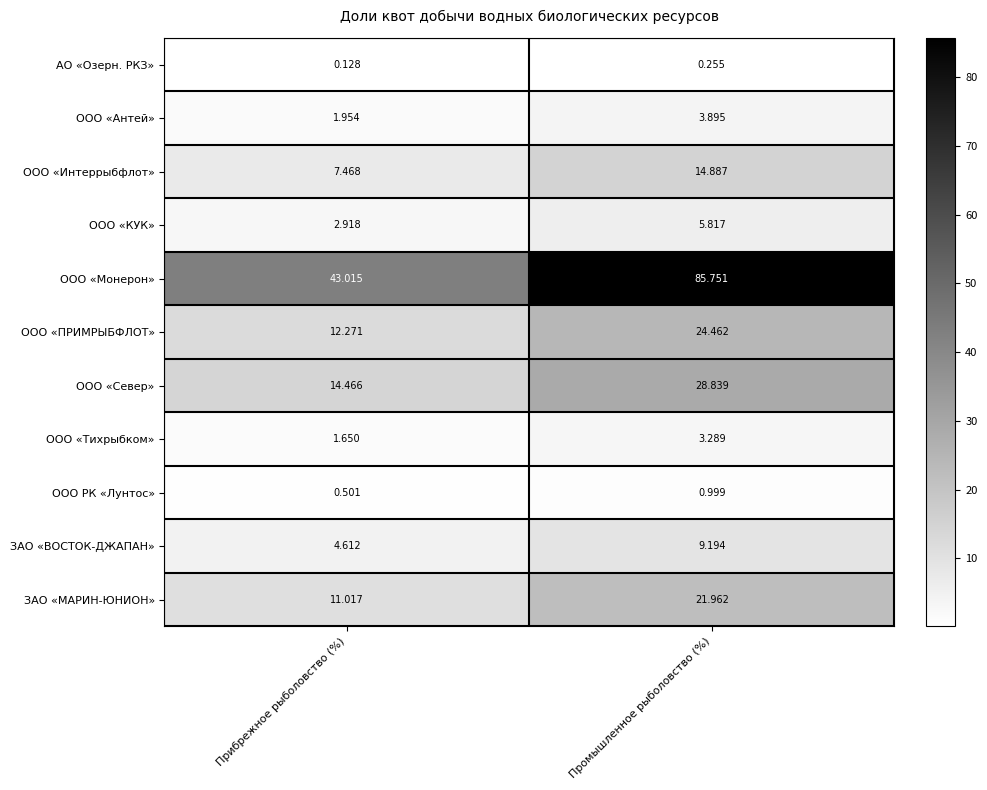

At Прибрежное рыболовство (%), list the series in order from smallest to largest.

АО «Озерн. РКЗ», ООО РК «Лунтос», ООО «Тихрыбком», ООО «Антей», ООО «КУК», ЗАО «ВОСТОК-ДЖАПАН», ООО «Интеррыбфлот», ЗАО «МАРИН-ЮНИОН», ООО «ПРИМРЫБФЛОТ», ООО «Север», ООО «Монерон»